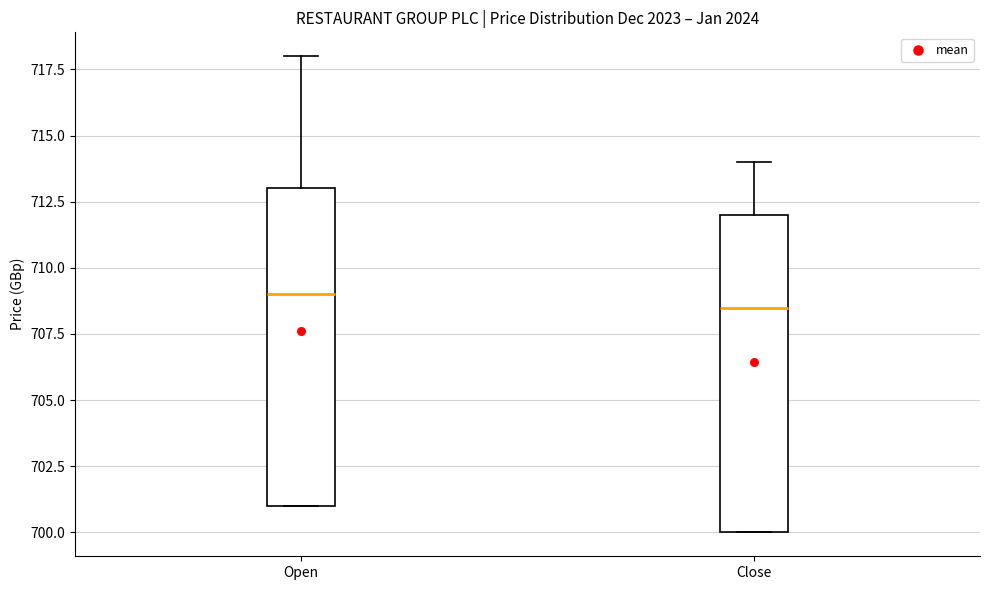

Reading left to right, transcribe this box plot: for each box, give where its median line is, the range the box spans, and where its two whiskers end, as read against the y-axis. The values are not printed on the chart, so give them approximately, as read against the axis.

Open: median 709.0, box 701.0 to 713.0, whiskers 701.0 to 718.0
Close: median 708.5, box 700.0 to 712.0, whiskers 700.0 to 714.0